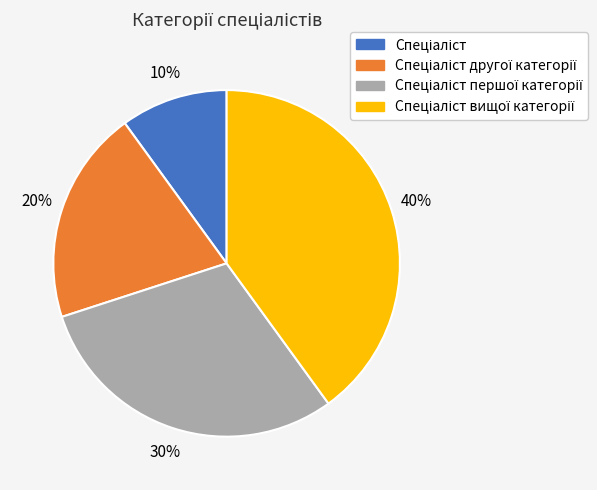

How many segments does this pie chart have?

4